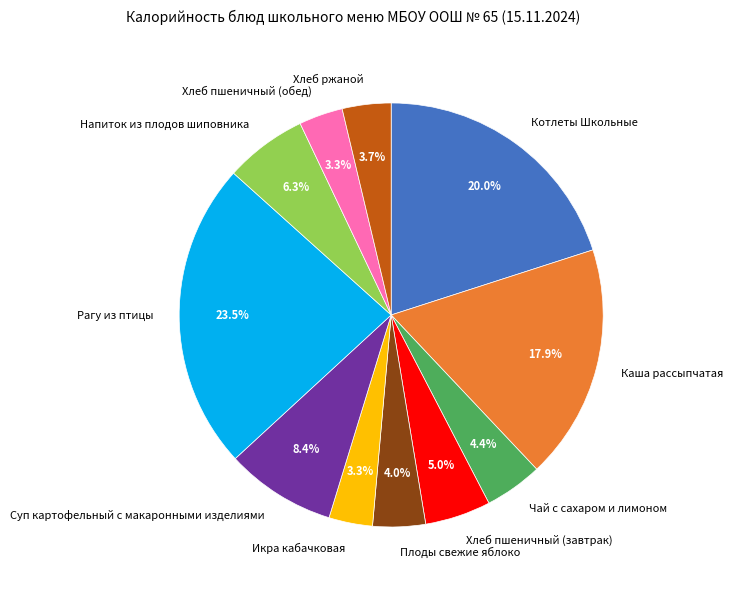

Does any single category account for the majority?

No